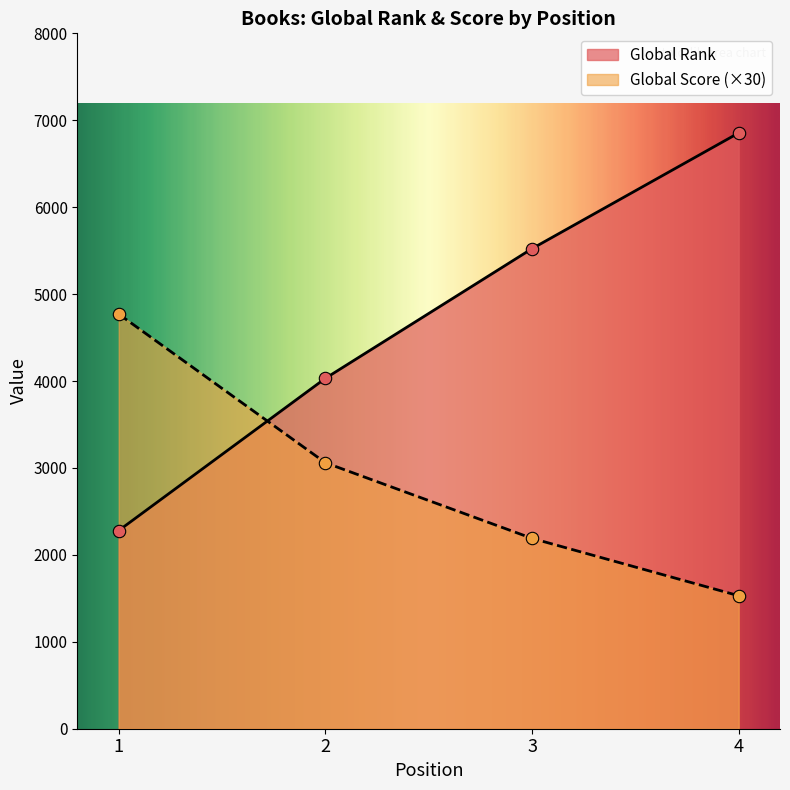

What is the total value across all series at 1?

7050